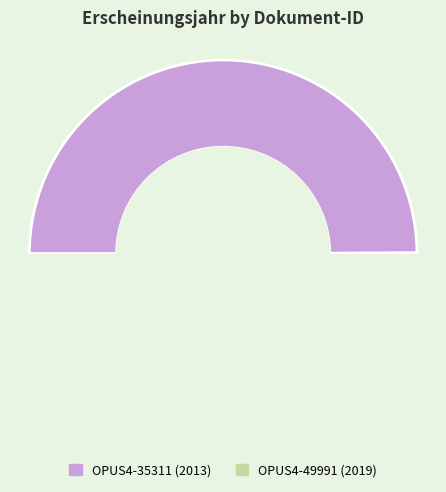

Approximately how many times larger is the value at OPUS4-35311 compared to OPUS4-49991?

1.0